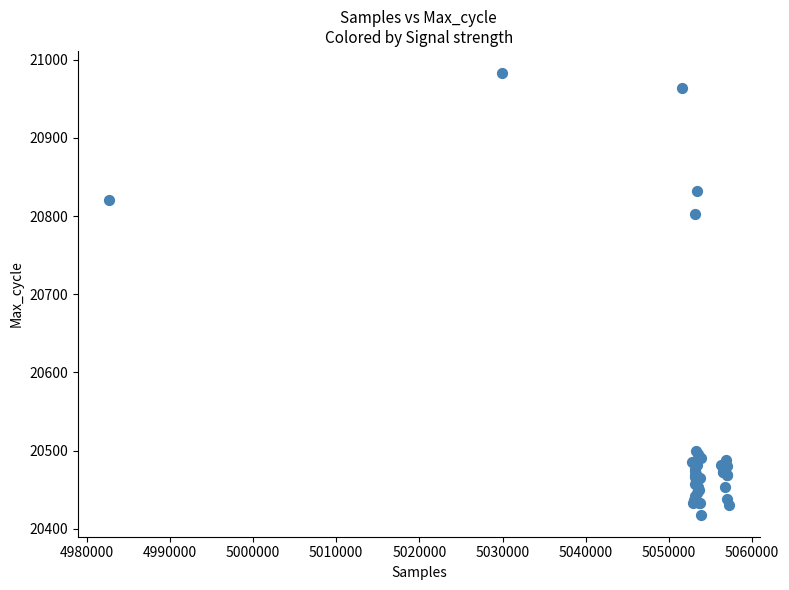

What Y value in the scatter plot is closest to 20700?

20802